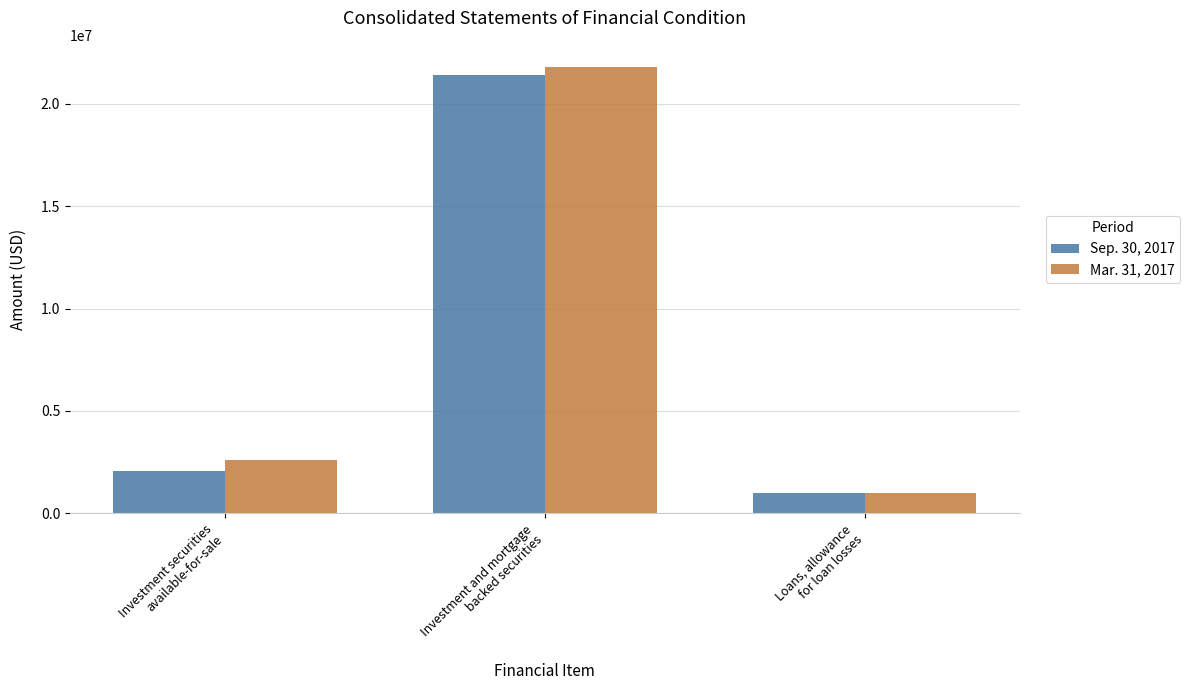

At which label does Sep. 30, 2017 reach its peak?

Investment and mortgage
backed securities